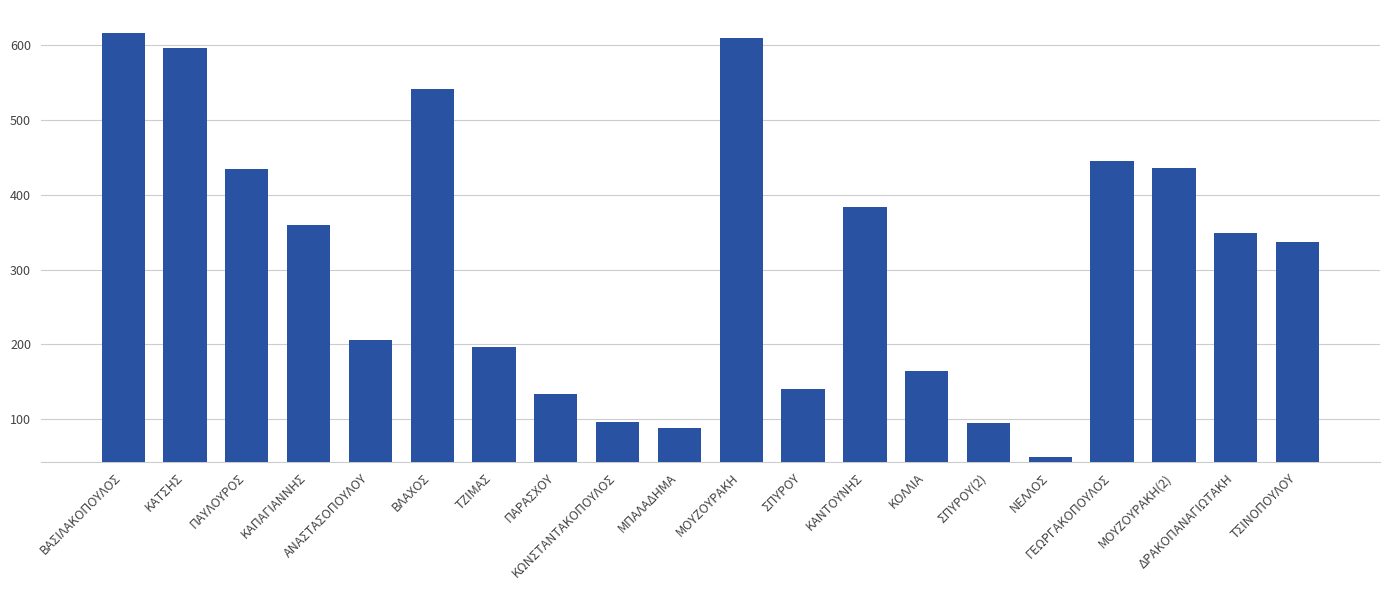

How many values are below 348?

10